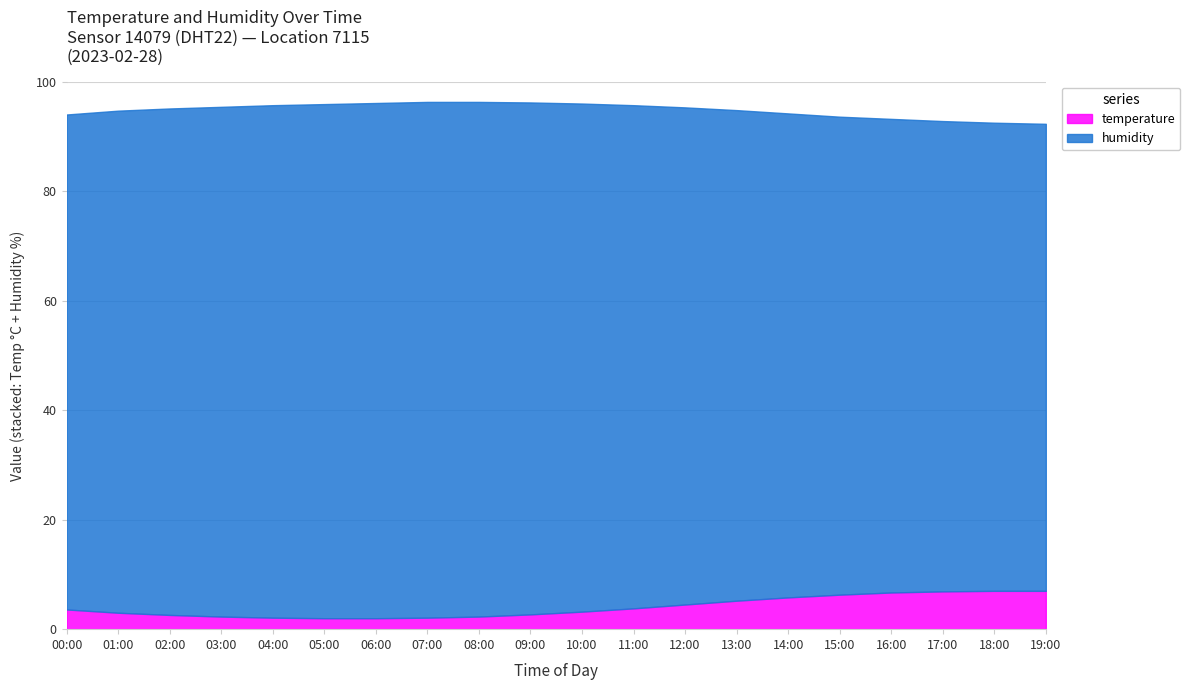

Which series changed the most between 01:00 and 12:00?

temperature